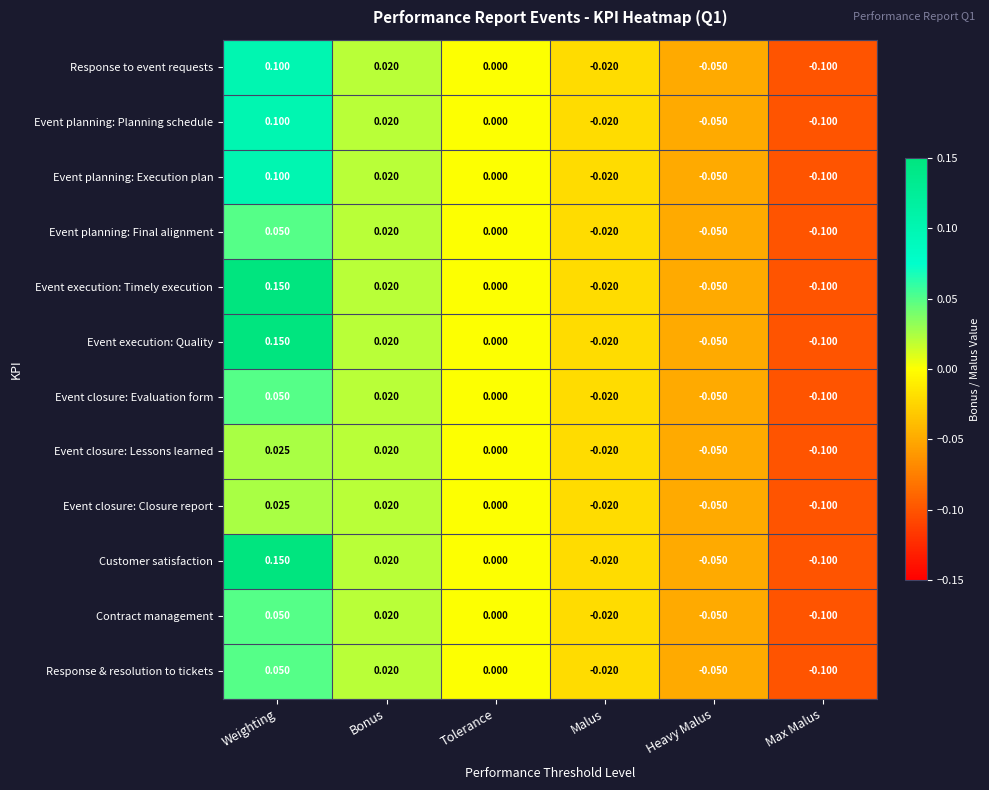

Which category has the lowest value in the Event planning: Execution plan series?

Max Malus